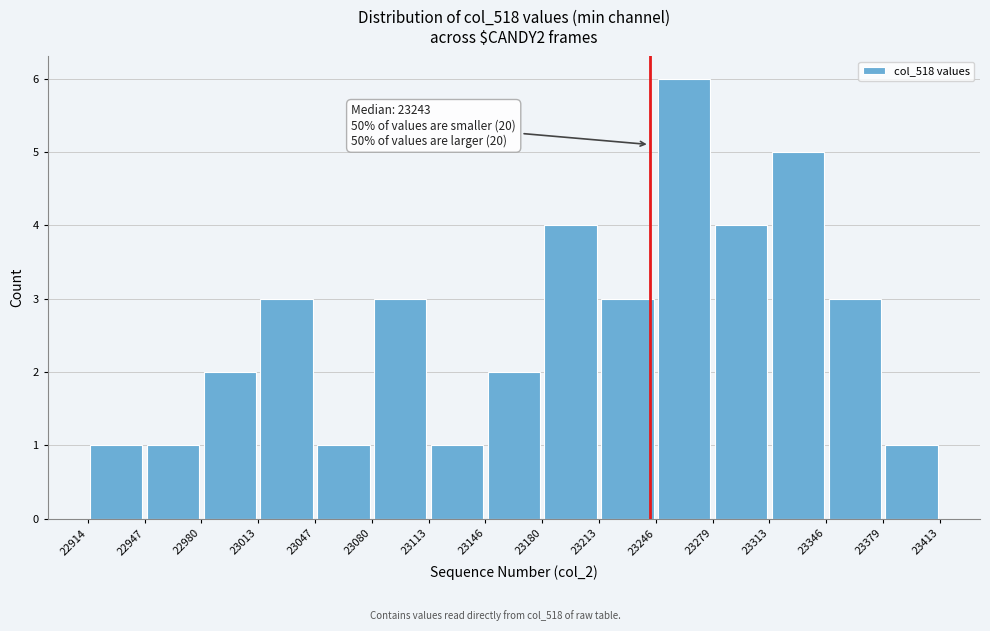

Which range on the x-axis has the tallest bar?

23246 to 23279